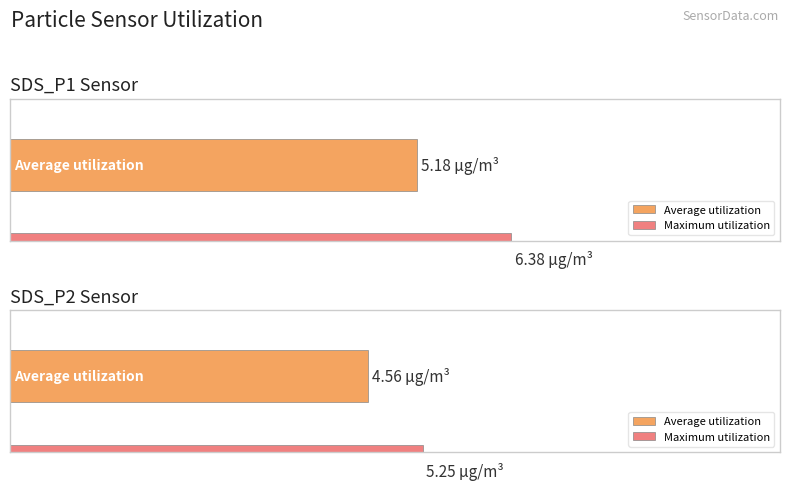

Does the chart contain any negative values?

No